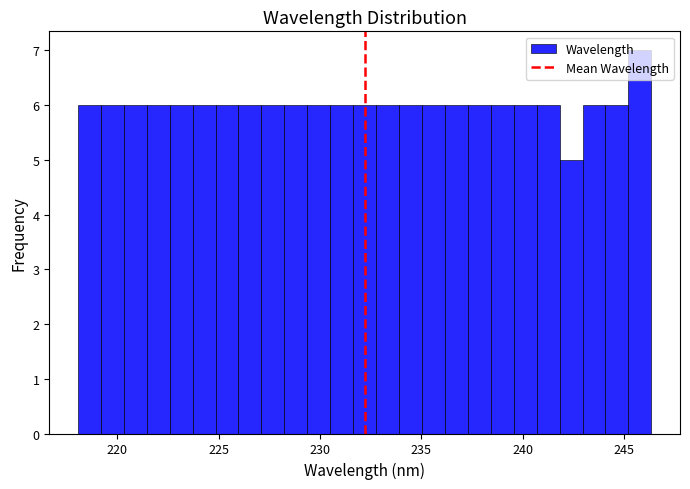

Read against the x-axis, roughly where is the centre of the tallest bar?

246.0